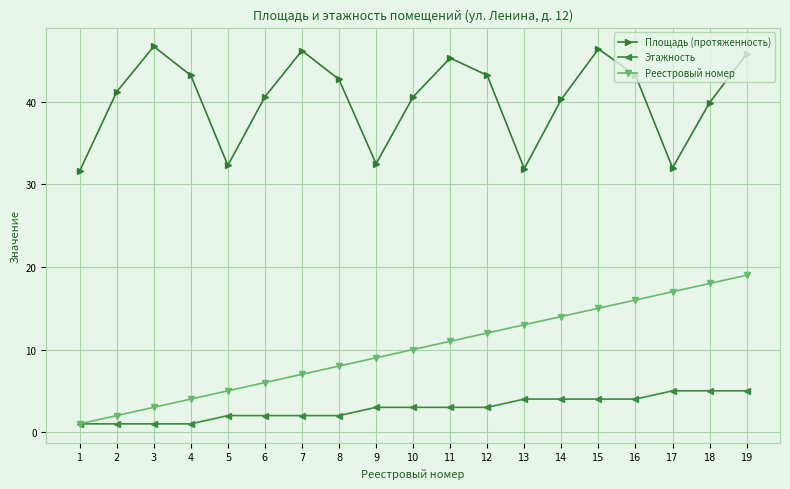

Is it true that Площадь (протяженность) equals 31.9 at 13?

True